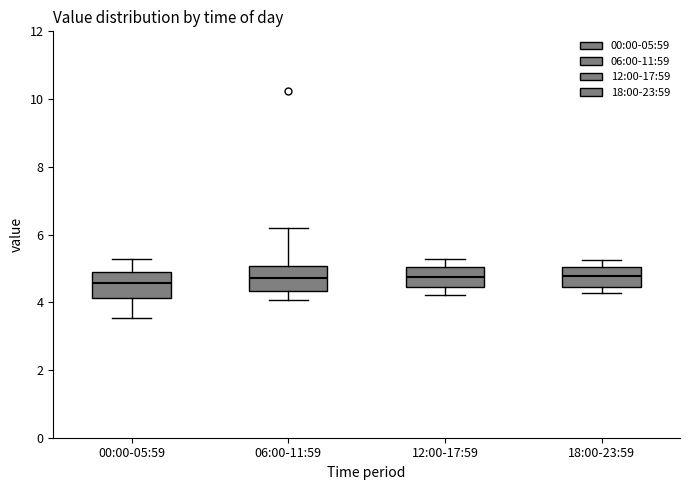

Where does the upper whisker of the box for 06:00-11:59 end on the y-axis? The values are not printed on the chart, so give them approximately, as read against the axis.

6.2